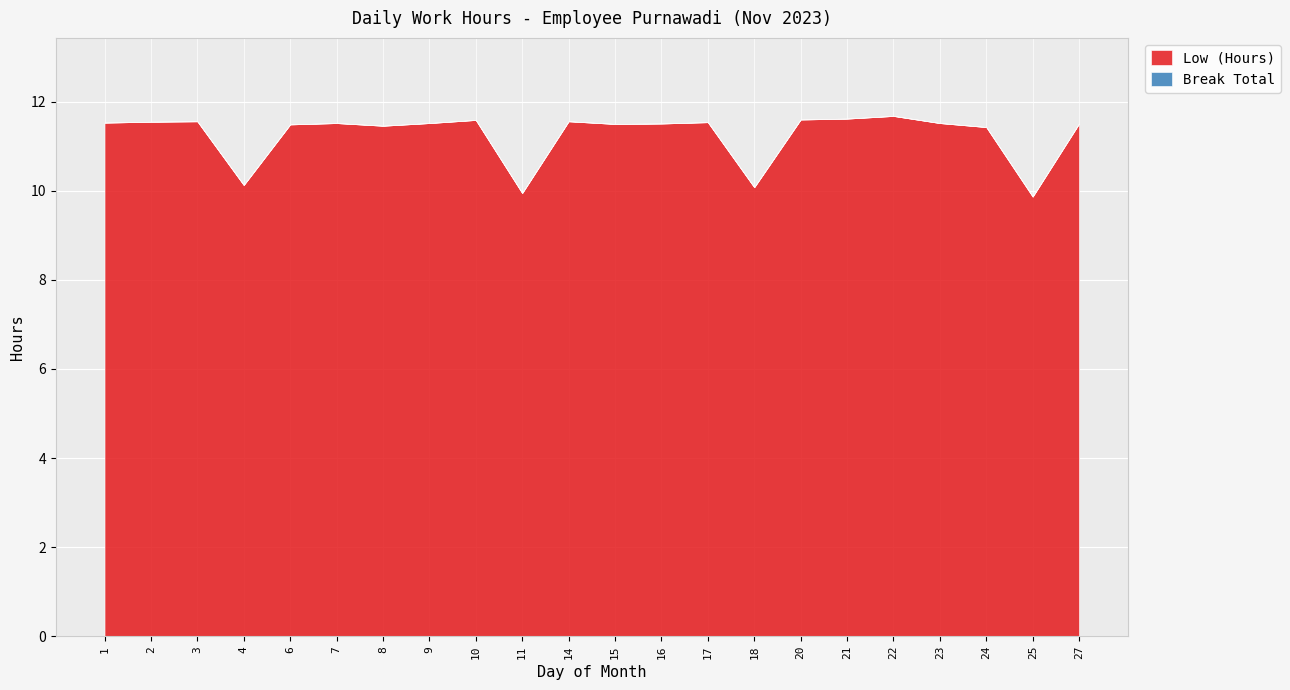

True or false: Break Total and Low (Hours) intersect in this chart.

False